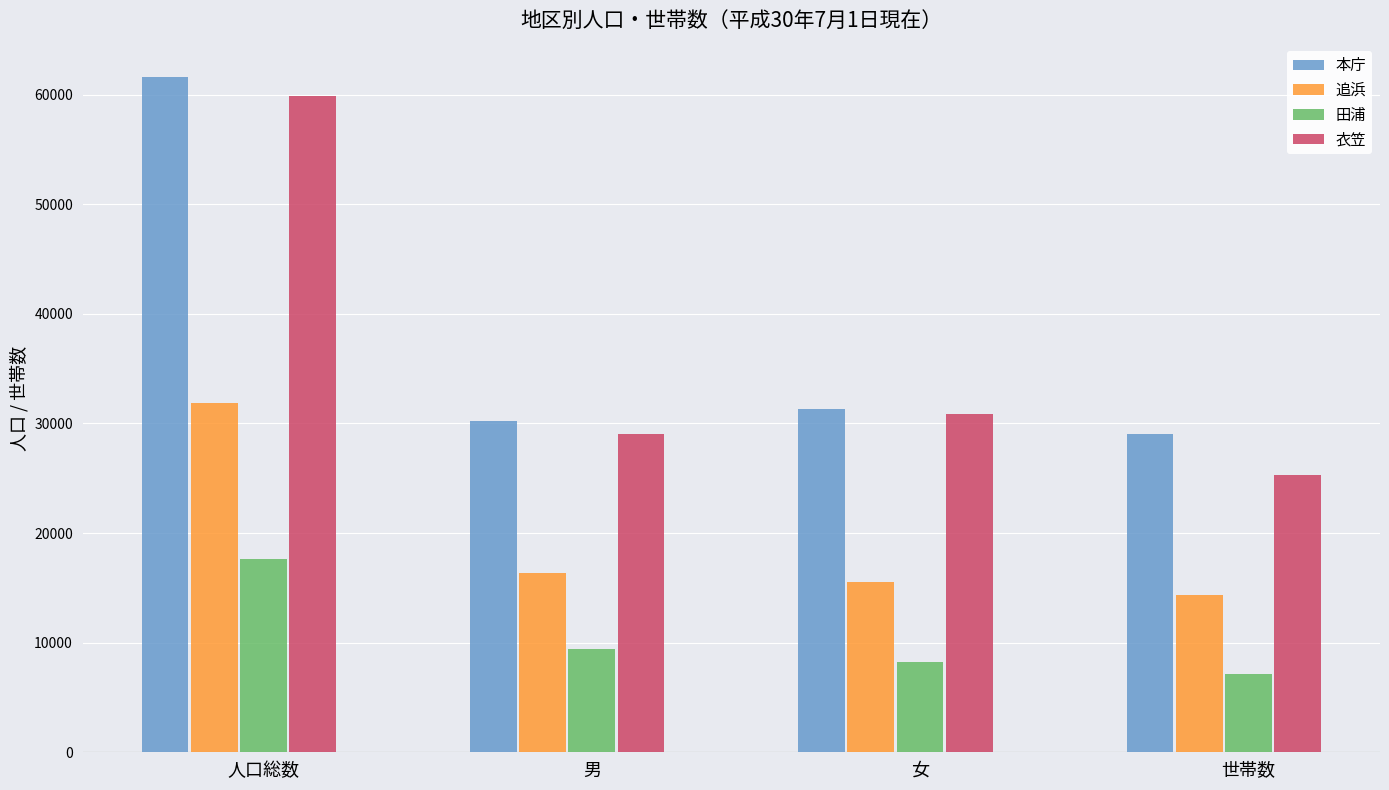

Where is 田浦 nearest to the value 12402?

男